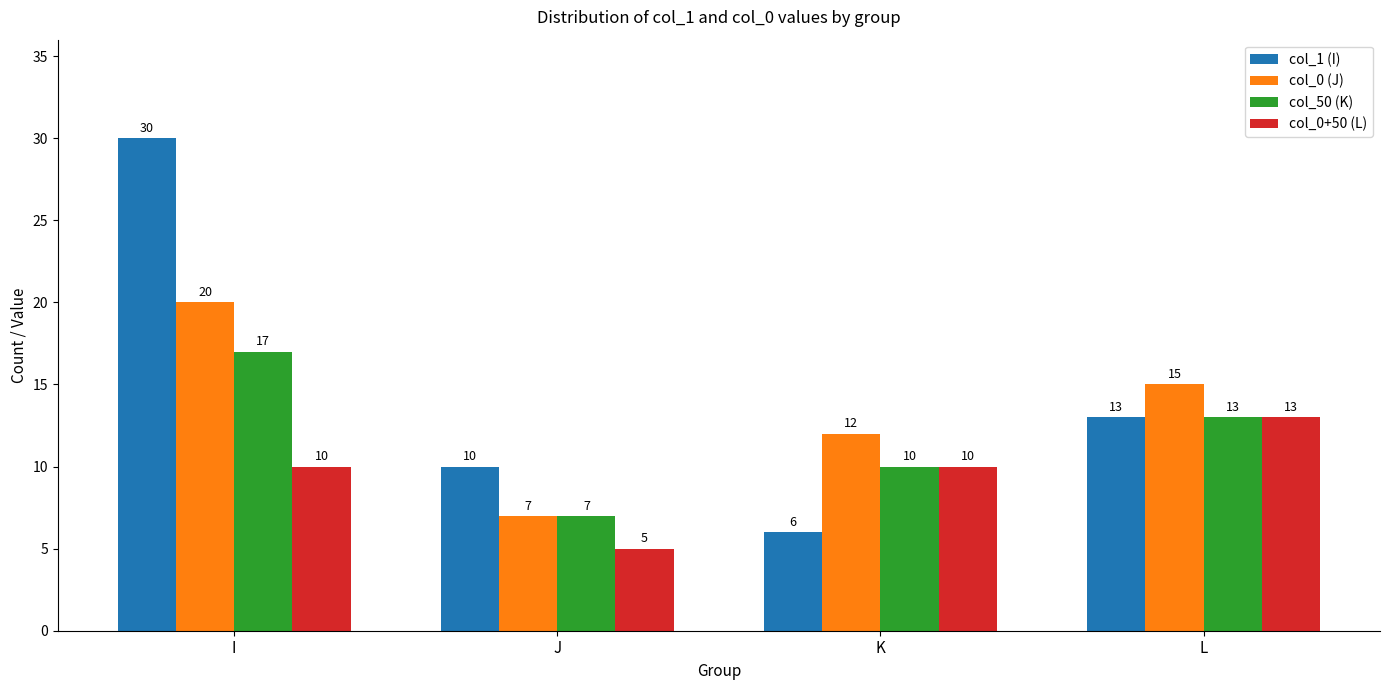

Which series has the largest total across all categories?

col_1 (I)